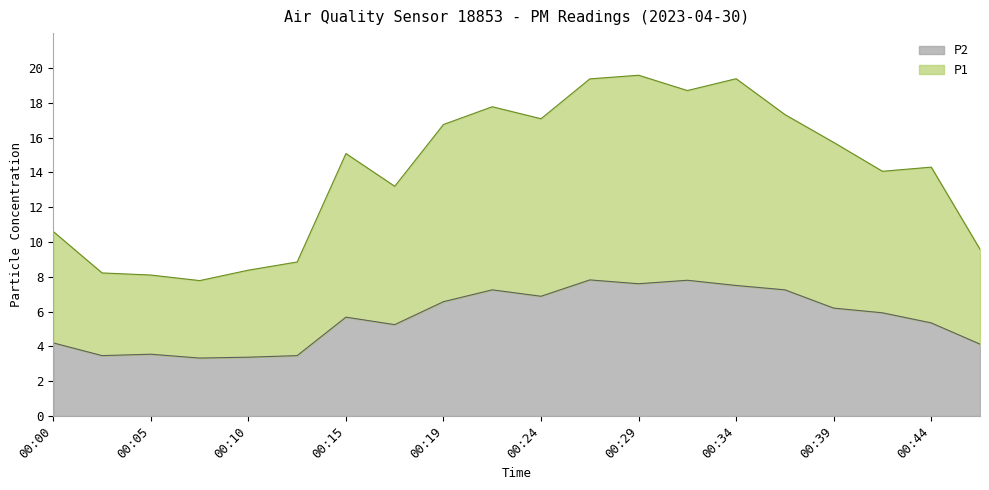

Where is P2 nearest to the value 5?

00:17